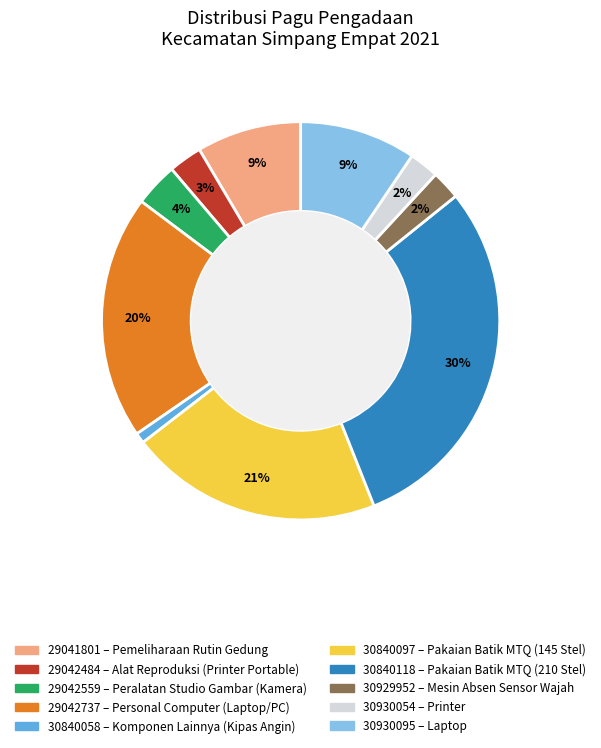

To the nearest percent, what percentage of the pie is 29042737?

20%